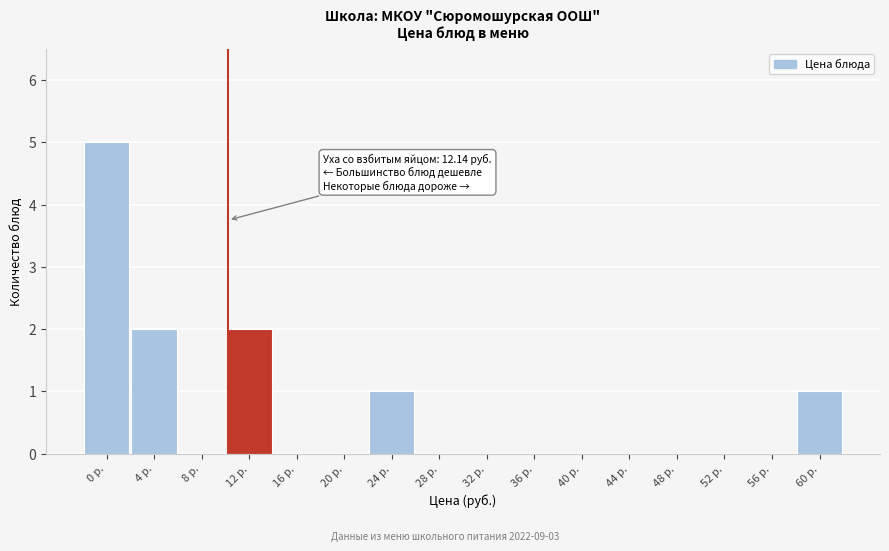

Reading left to right, what are all the values shown in this chart?

0 р.=5	4 р.=2	8 р.=0	12 р.=2	16 р.=0	20 р.=0	24 р.=1	28 р.=0	32 р.=0	36 р.=0	40 р.=0	44 р.=0	48 р.=0	52 р.=0	56 р.=0	60 р.=1